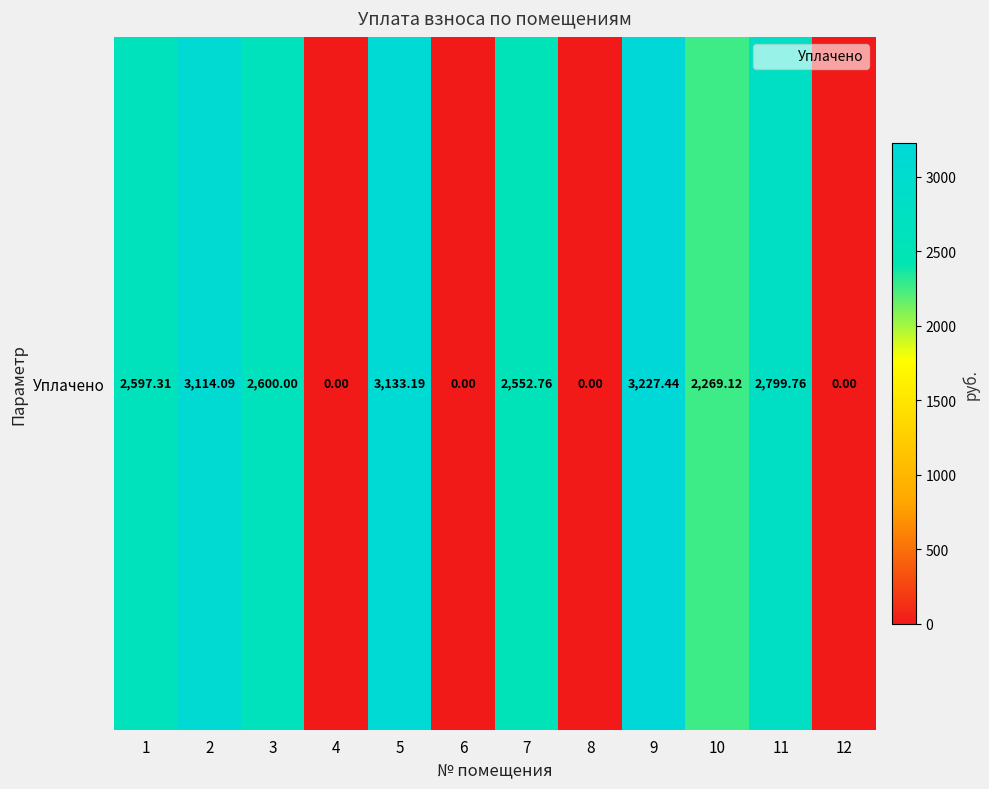

What is the maximum value shown in the chart?

3227.4